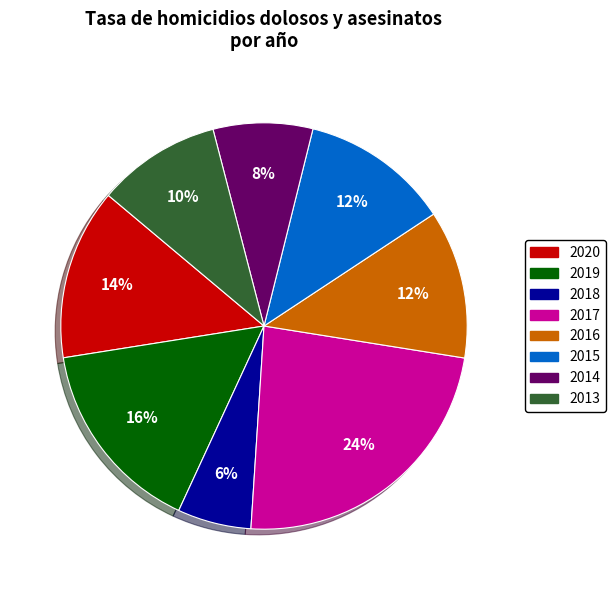

To the nearest percent, what portion does 2014 represent?

8%